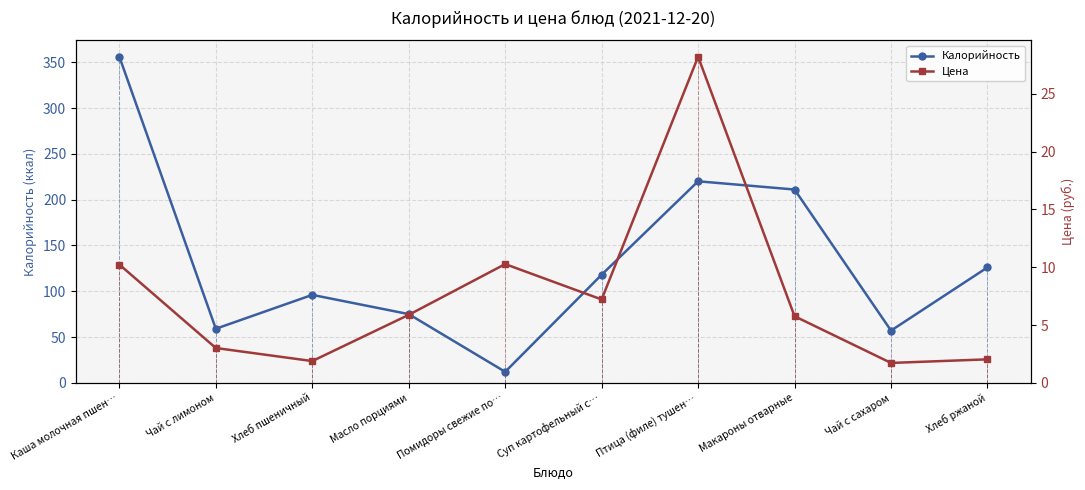

True or false: Калорийность and Цена intersect in this chart.

False